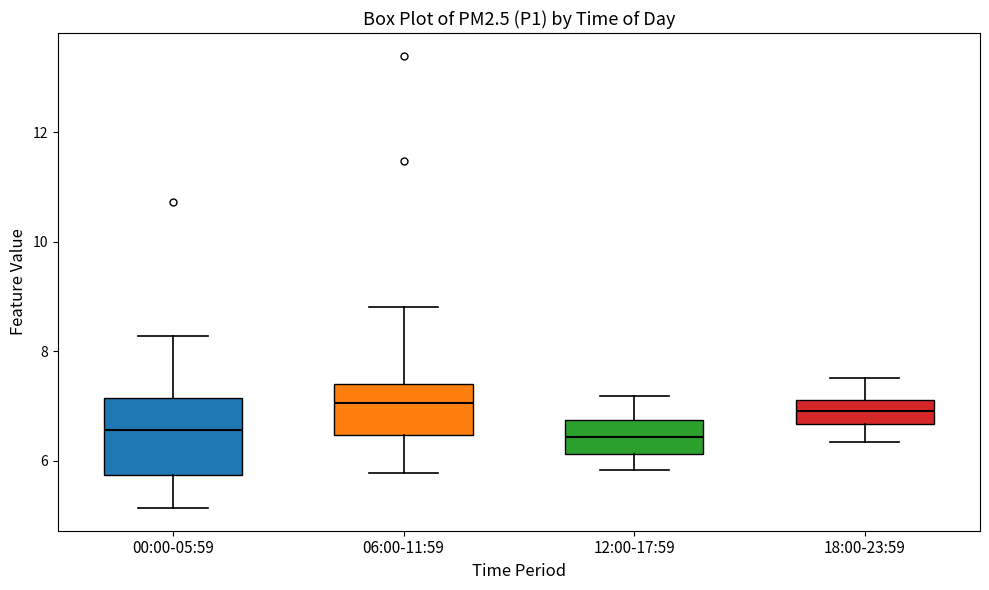

Reading left to right, read every box against the y-axis: the position of its median line, the range the box covers, and the ends of its whiskers. The values are not printed on the chart, so give them approximately, as read against the axis.

00:00-05:59: median 6.6, box 5.8 to 7.2, whiskers 5.2 to 8.2
06:00-11:59: median 7.0, box 6.4 to 7.4, whiskers 5.8 to 8.8
12:00-17:59: median 6.4, box 6.2 to 6.8, whiskers 5.8 to 7.2
18:00-23:59: median 7.0, box 6.6 to 7.2, whiskers 6.4 to 7.6